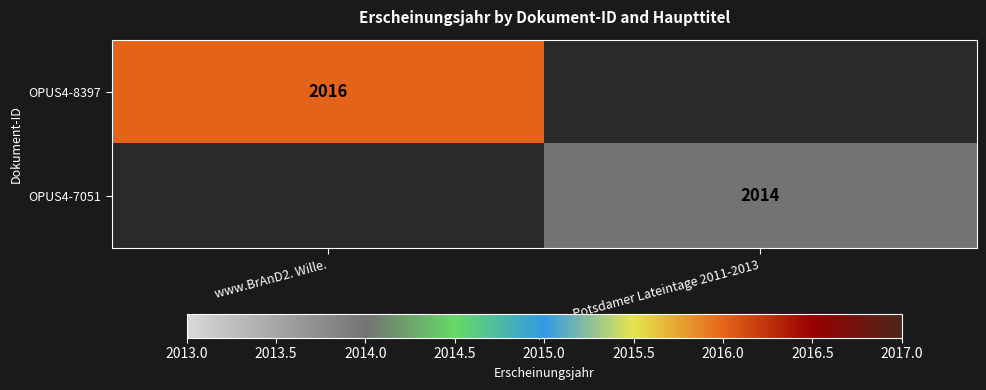

At how many categories does at least one series exceed 2015?

1